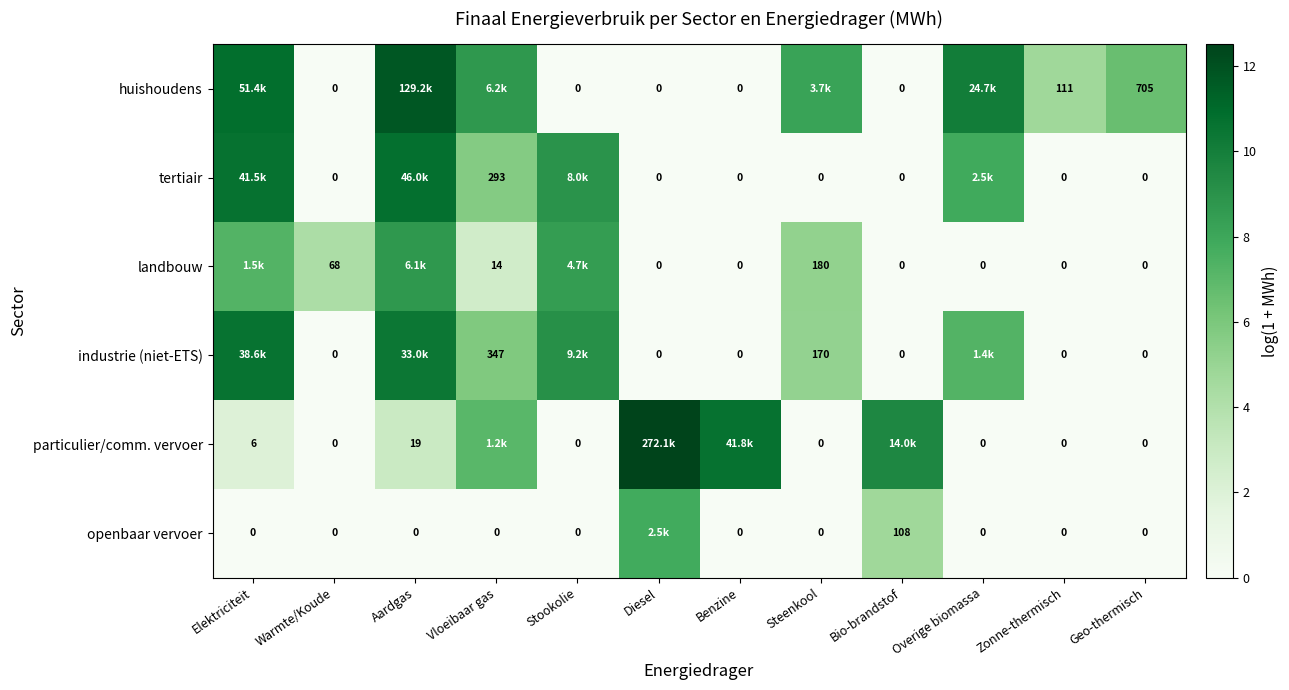

Is the value of landbouw at Warmte/Koude greater than the value of openbaar vervoer at Stookolie?

Yes